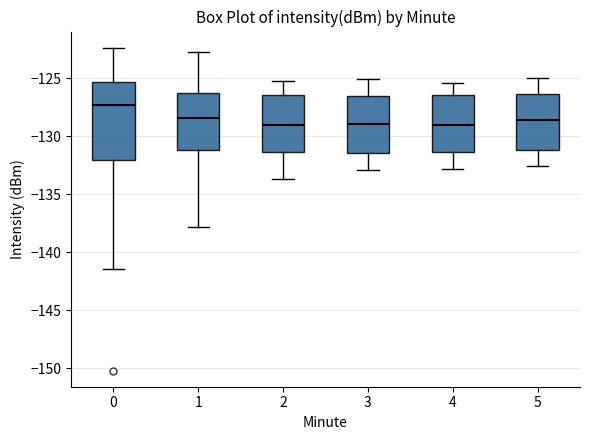

Where does the median line of the box at x = 3 sit on the y-axis? The values are not printed on the chart, so give them approximately, as read against the axis.

-129.0